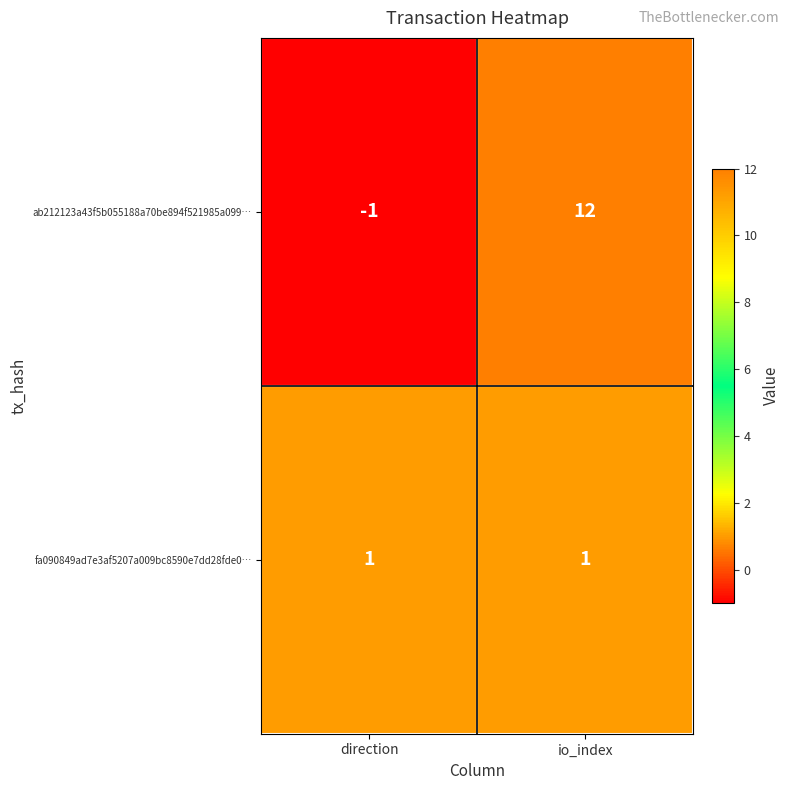

The fa090849ad7e3af5207a009bc8590e7dd28fde0… series shows 1 at direction. True or false?

True